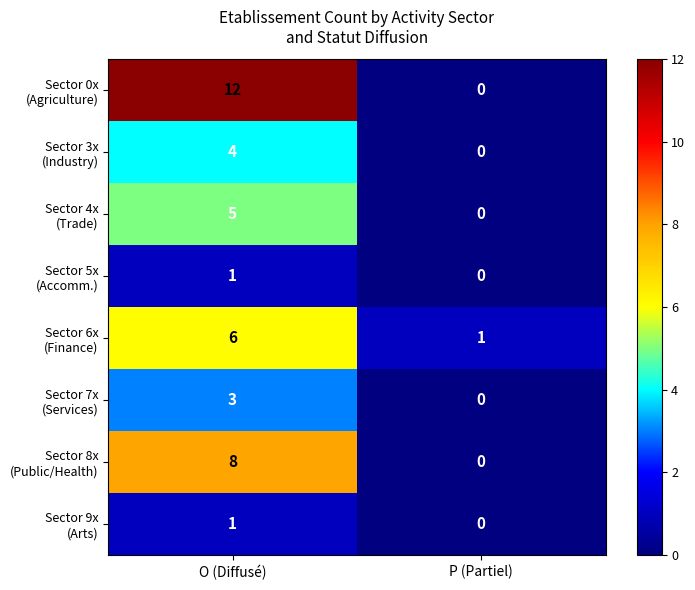

What is the spread (max minus min) of values at O (Diffusé)?

11